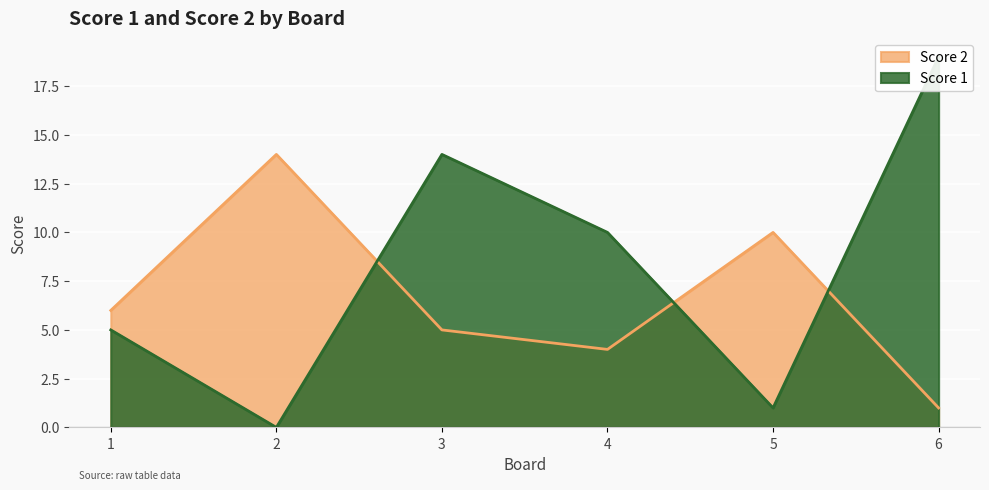

At 5, list the series in order from smallest to largest.

Score 1, Score 2